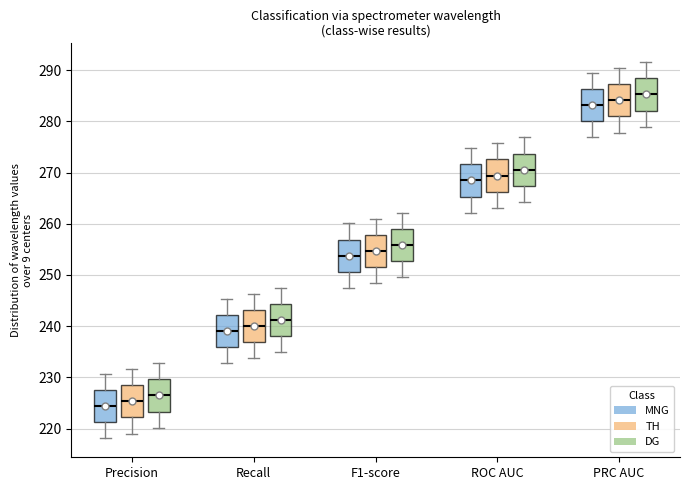

Which box's median line is the highest?

PRC AUC (DG)